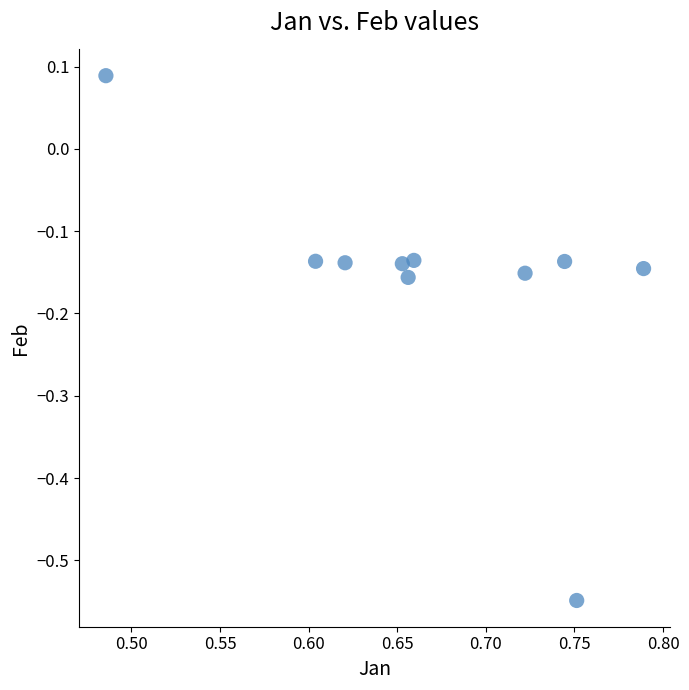

What is the average X value?

0.7